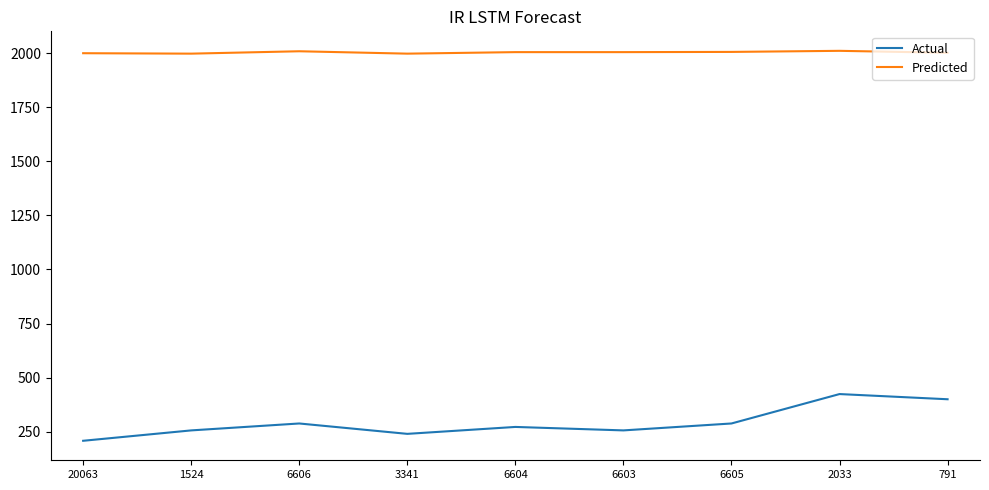

True or false: Actual and Predicted intersect in this chart.

False